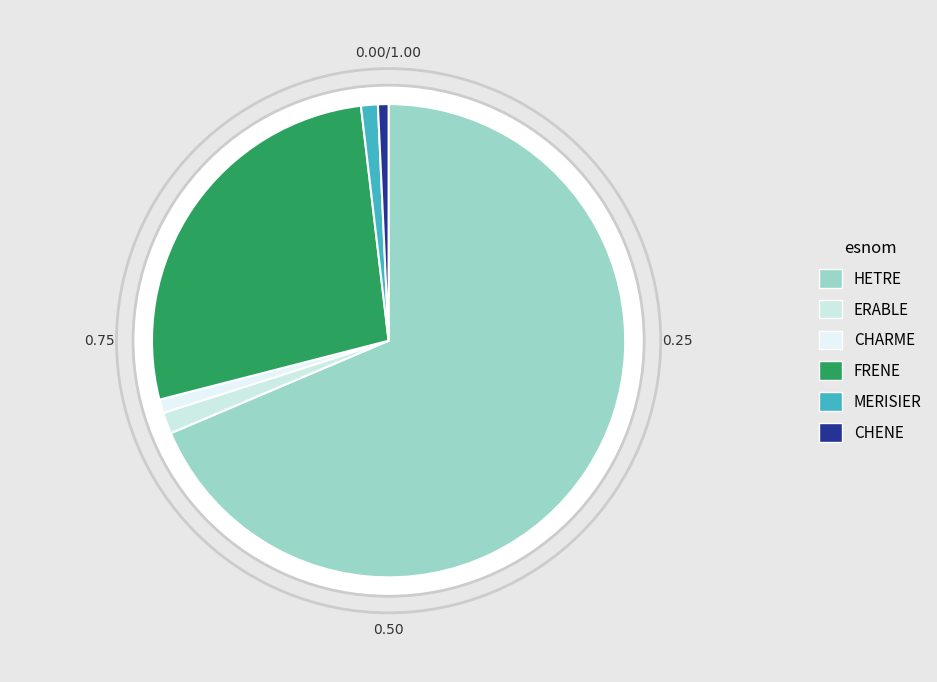

Is the sum of CHENE and MERISIER greater than half?

No